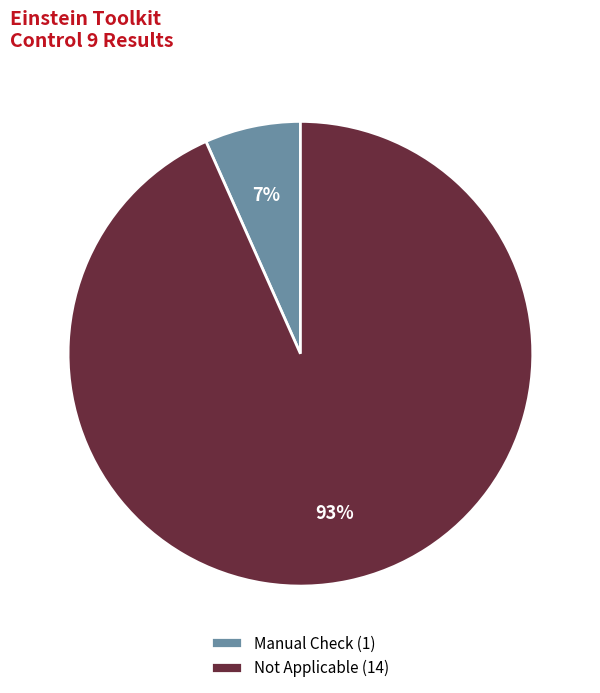

Approximately how many times larger is the value at Manual Check compared to Not Applicable?

0.1